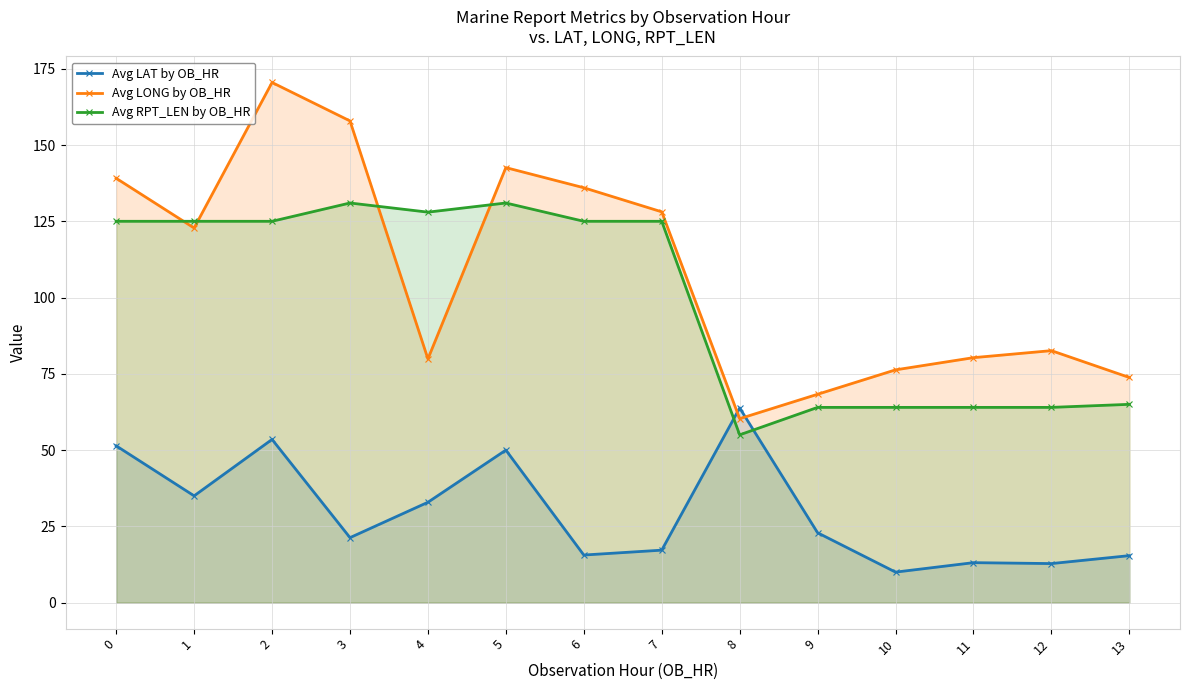

Between 12 and 5, which is larger?

5